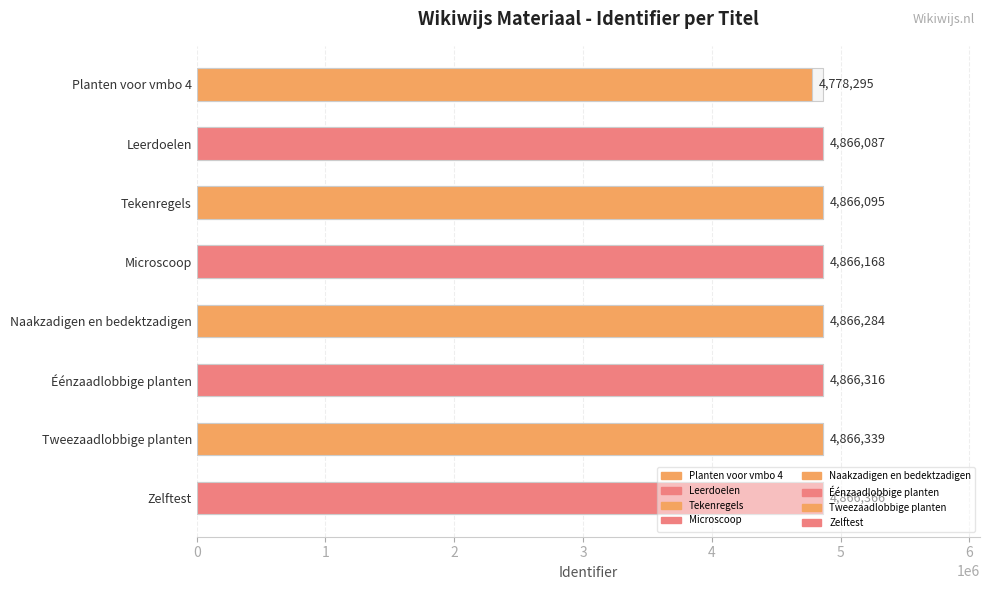

Approximately how many times larger is the value at Tekenregels compared to Tweezaadlobbige planten?

1.0